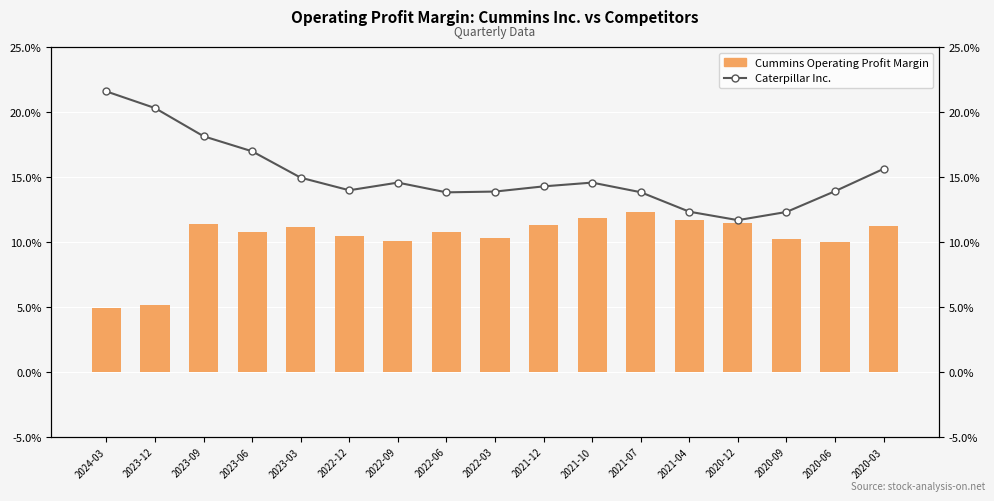

What is the sum of all Caterpillar Inc. values?

2.6